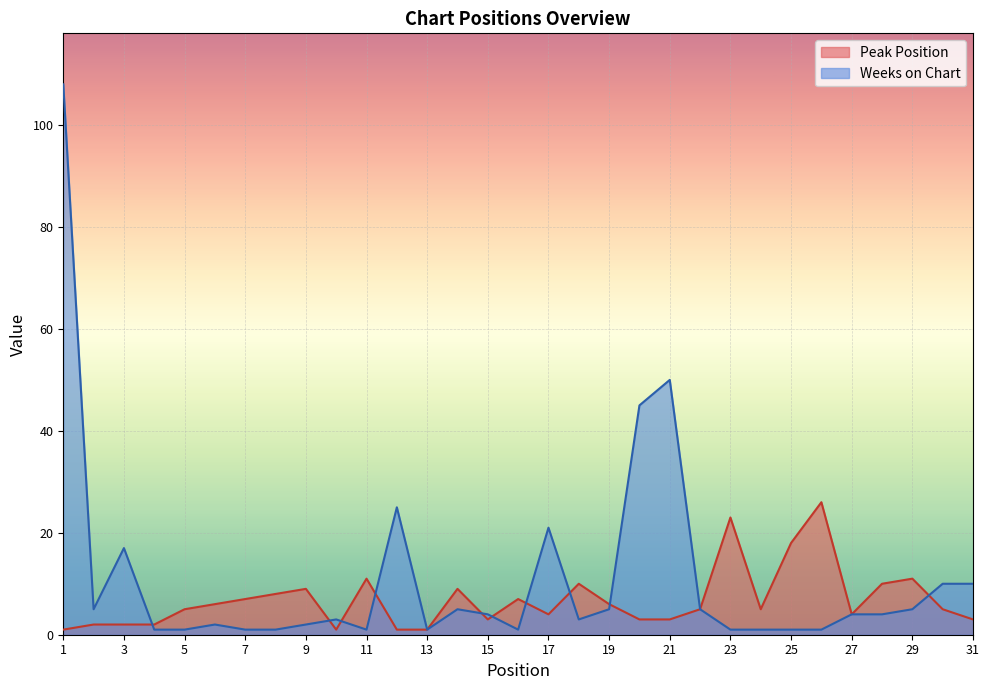

What is the value of the Weeks on Chart point at the 20th from the left?

45